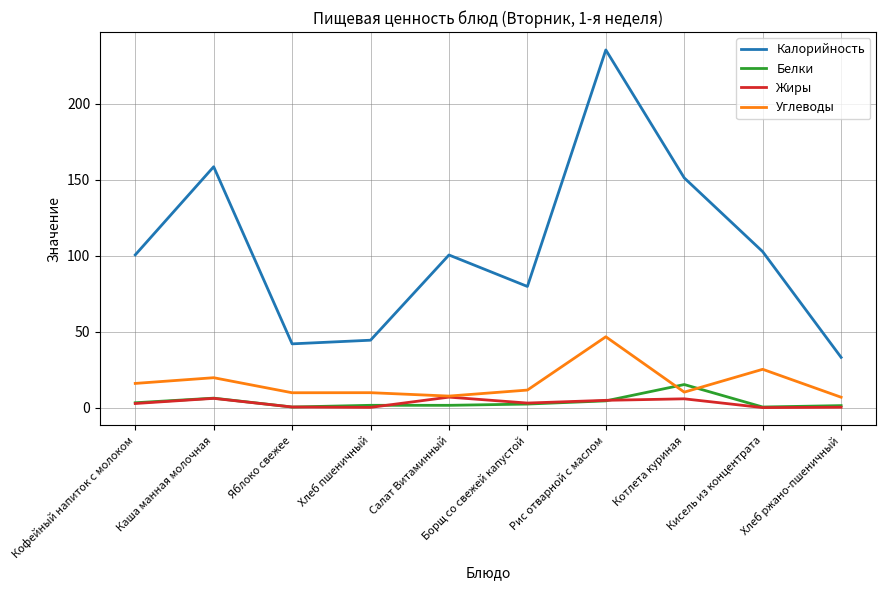

What is the total value across all series at Кисель из концентрата?

128.4